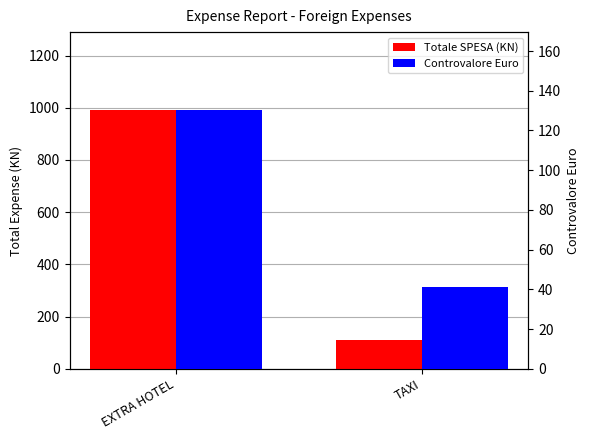

Rank the series by their maximum value, from lowest to highest.

Controvalore Euro, Totale SPESA (KN)